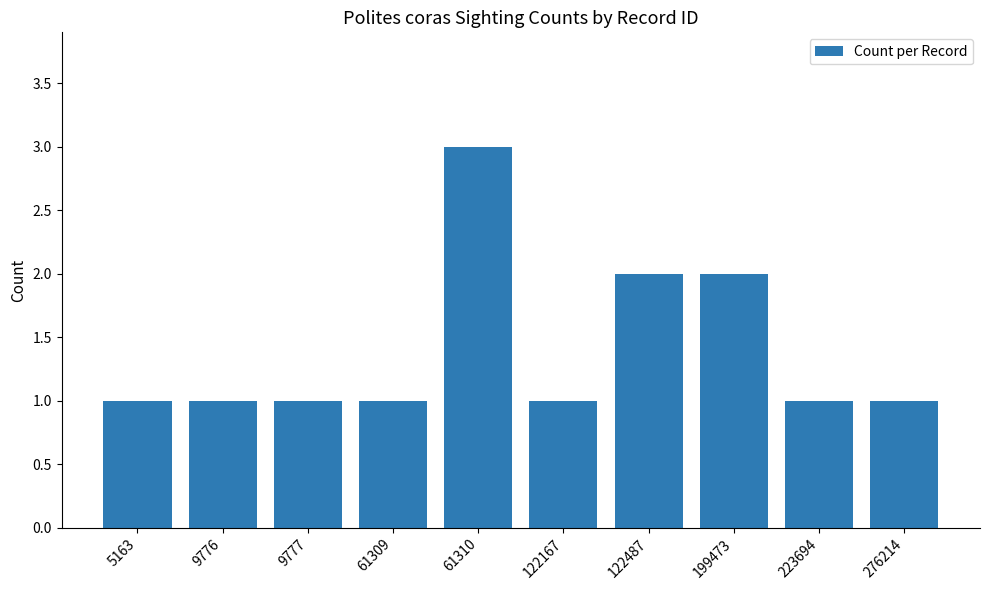

True or false: the data shows 2 at 122167.

False